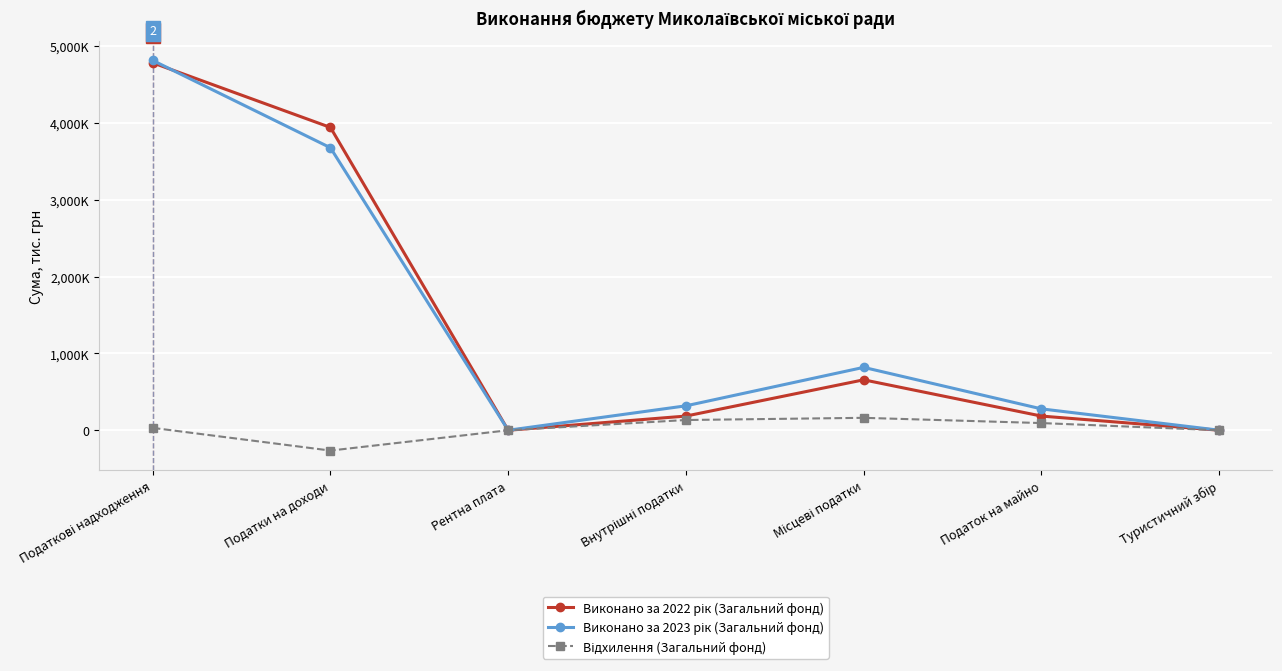

Does the chart have visible grid lines?

Yes